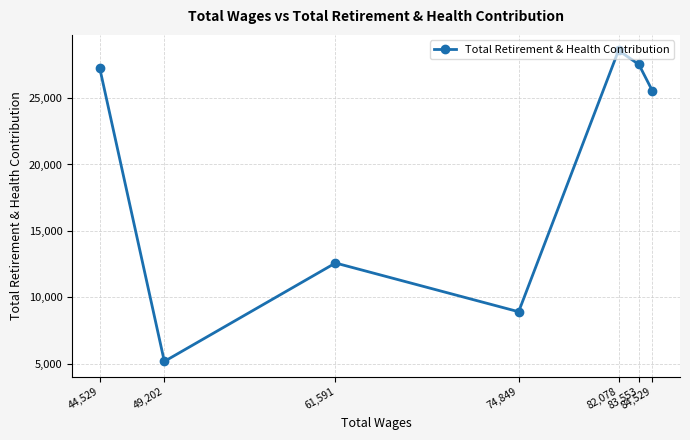

At which category does the data reach its first local peak?

82,078